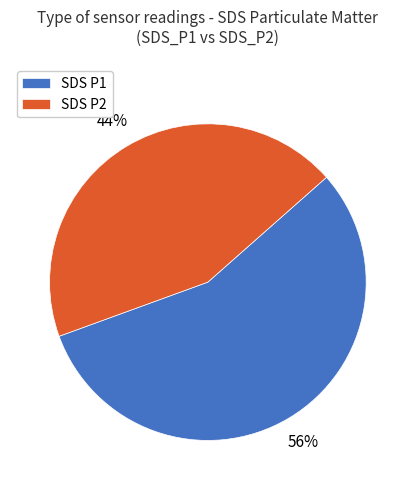

Is it true that SDS P2 is 50% of the pie?

False